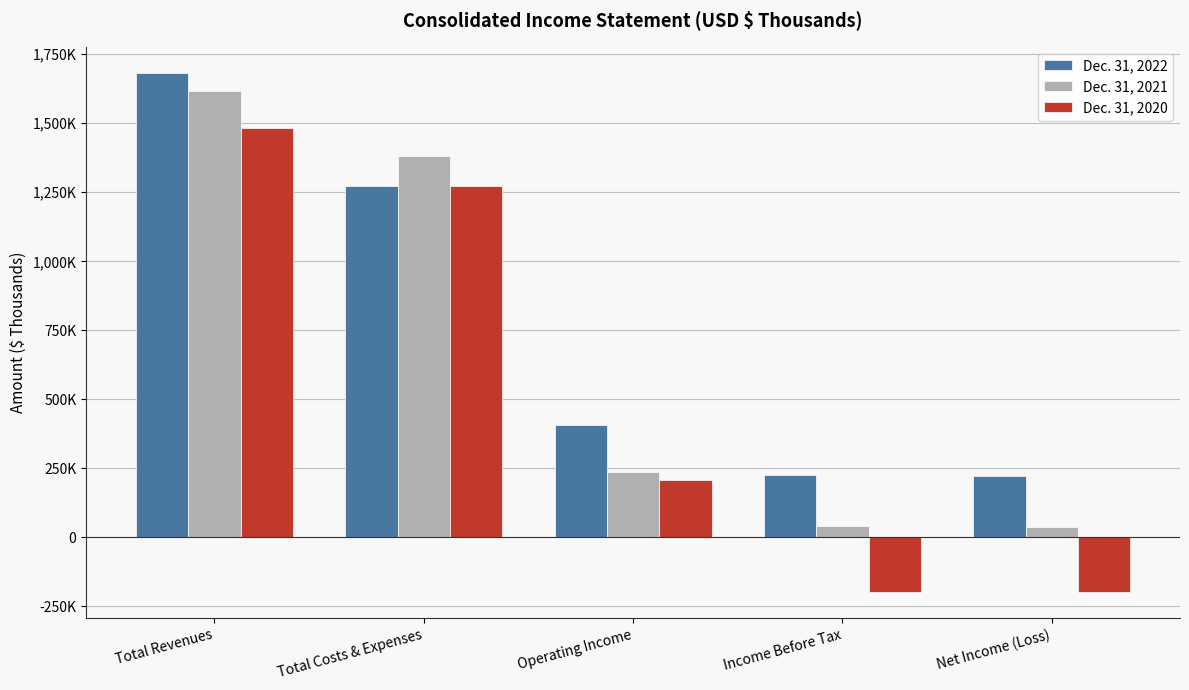

Which series changed the most between Total Costs & Expenses and Operating Income?

Dec. 31, 2021